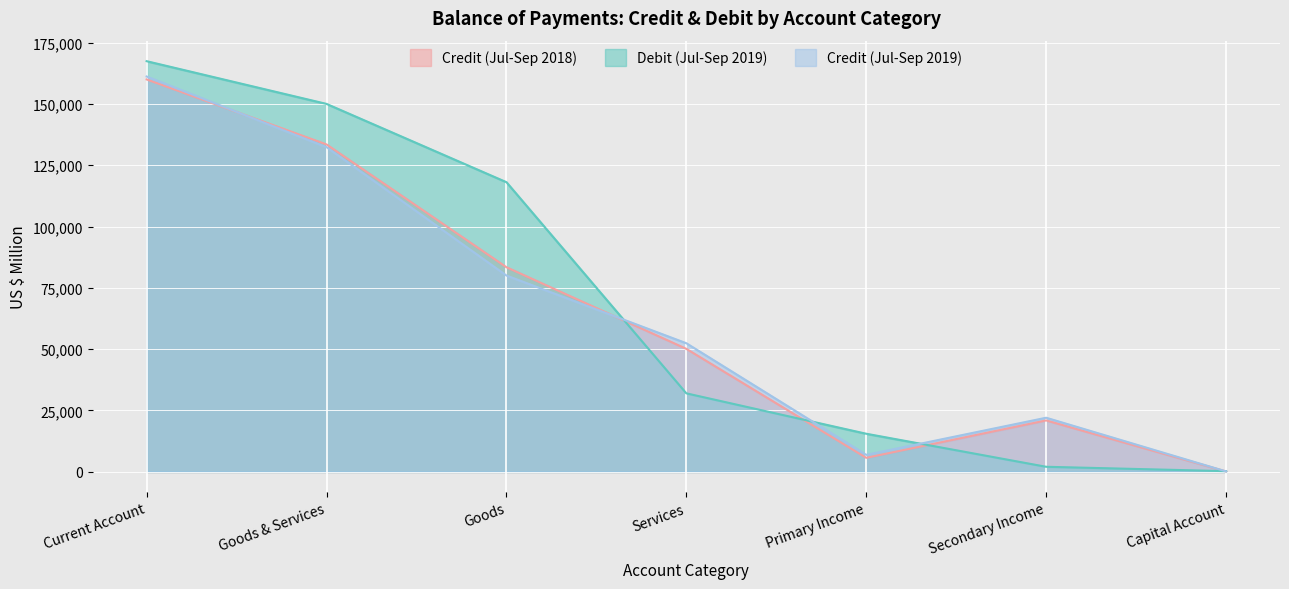

What is the label of the 3rd point from the left?

Goods